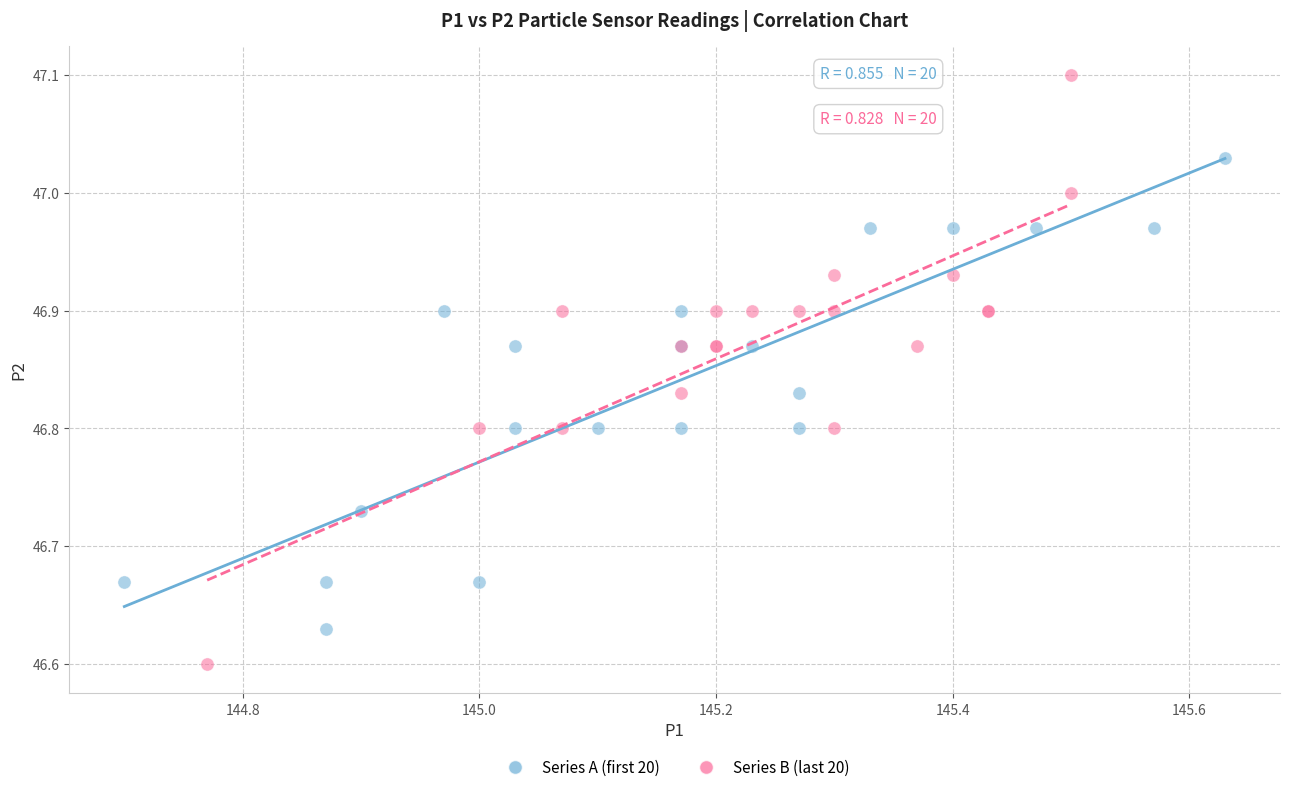

What are all the series names shown in the legend?

Series A (first 20), Series B (last 20)